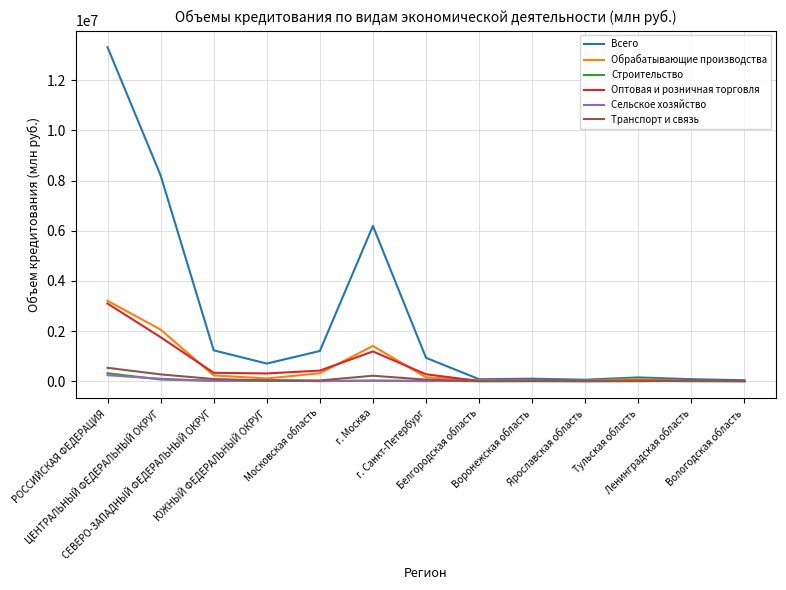

The value of Строительство at Белгородская область is 815. True or false?

True